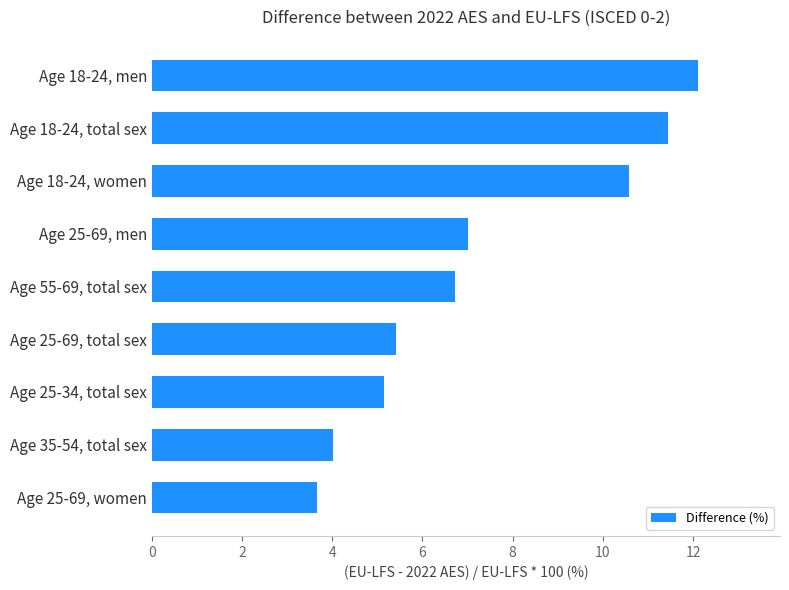

Rank the categories by value from highest to lowest.

Age 18-24, men, Age 18-24, total sex, Age 18-24, women, Age 25-69, men, Age 55-69, total sex, Age 25-69, total sex, Age 25-34, total sex, Age 35-54, total sex, Age 25-69, women